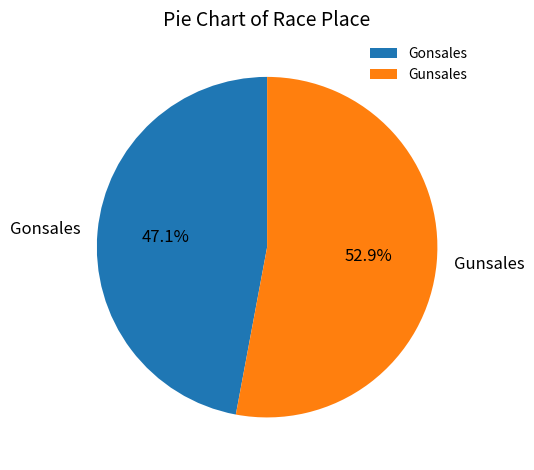

True or false: Gunsales accounts for 53% of the total.

True